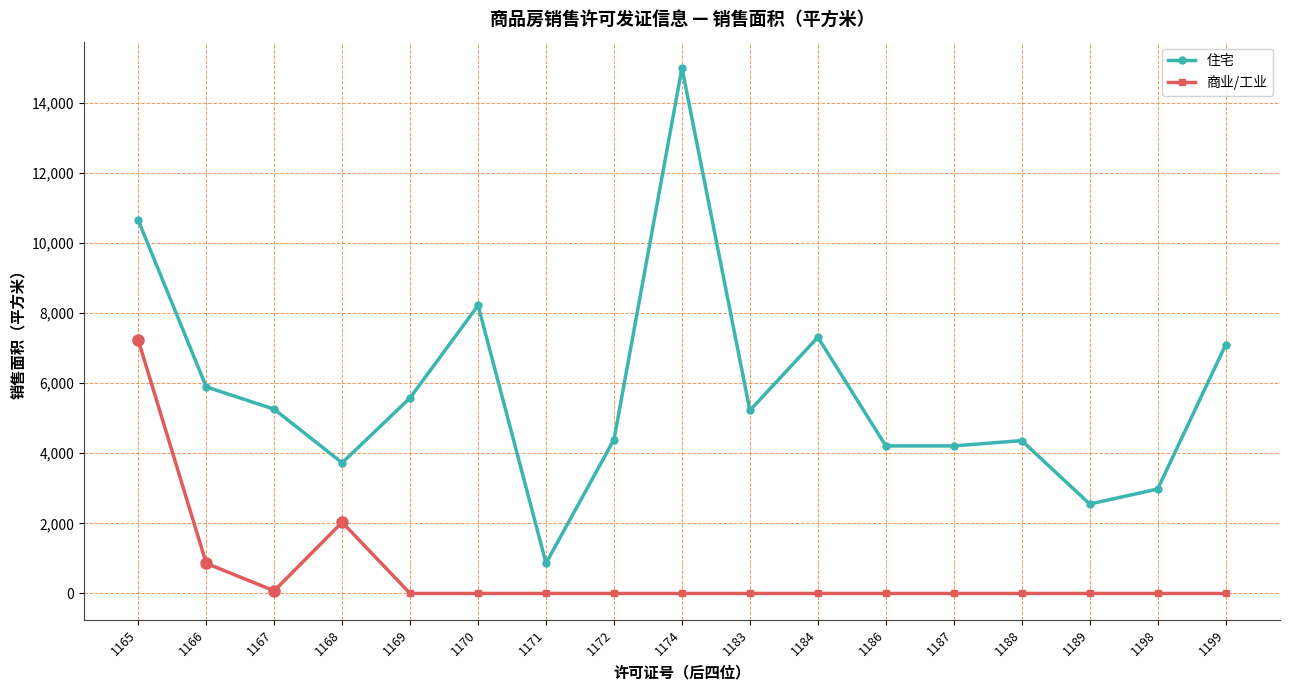

How many series are shown in this chart?

2